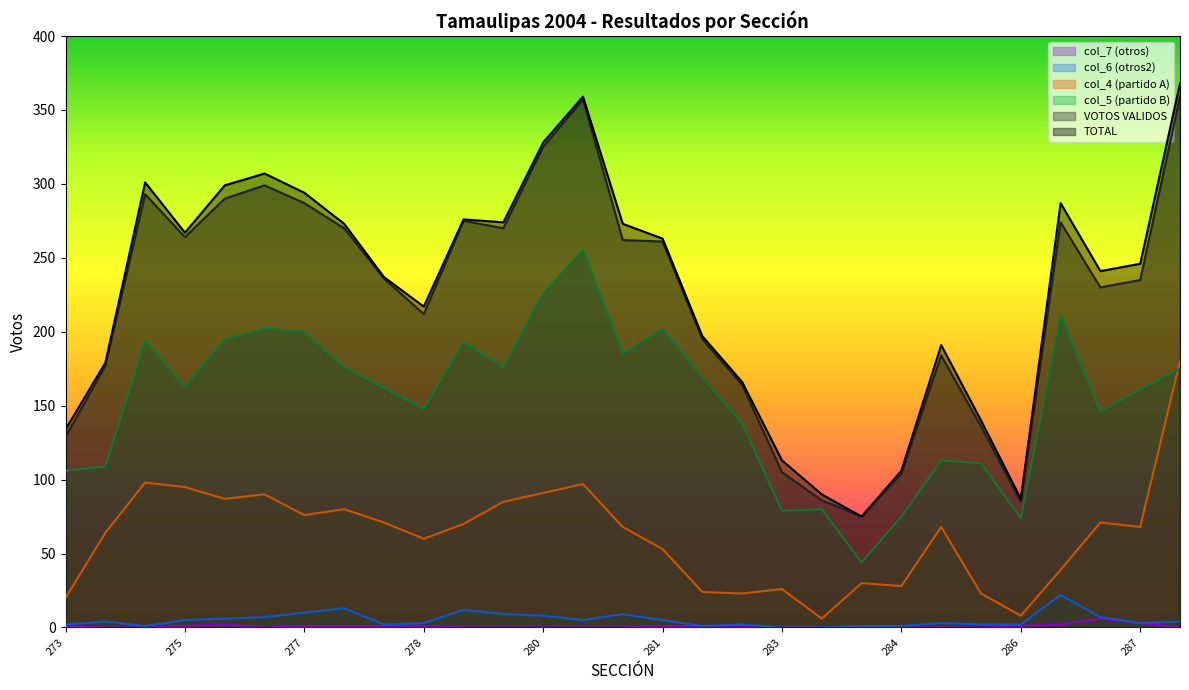

Which series has the widest spread of values?

TOTAL